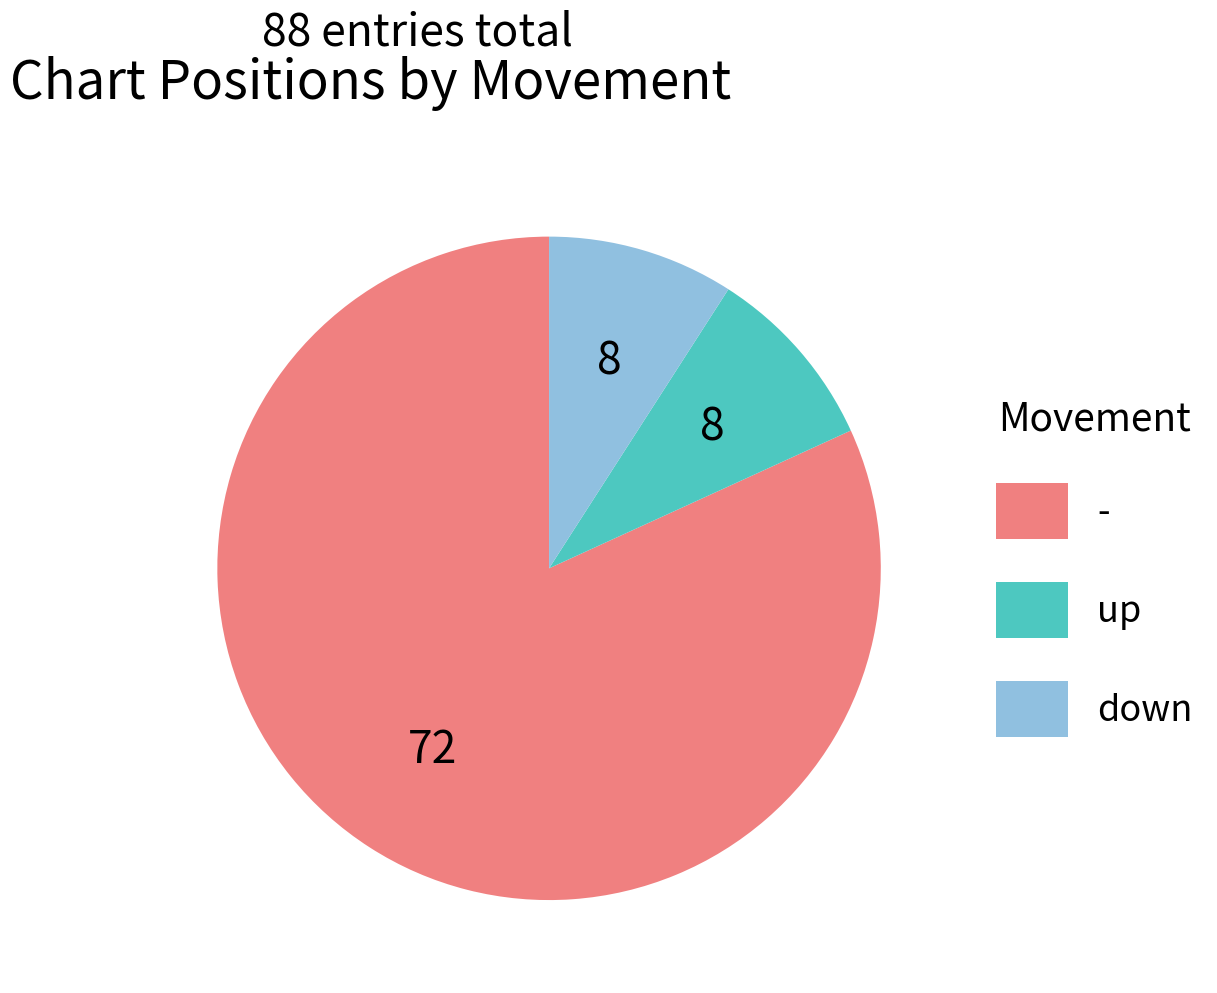

What is the largest slice in the pie chart?

-